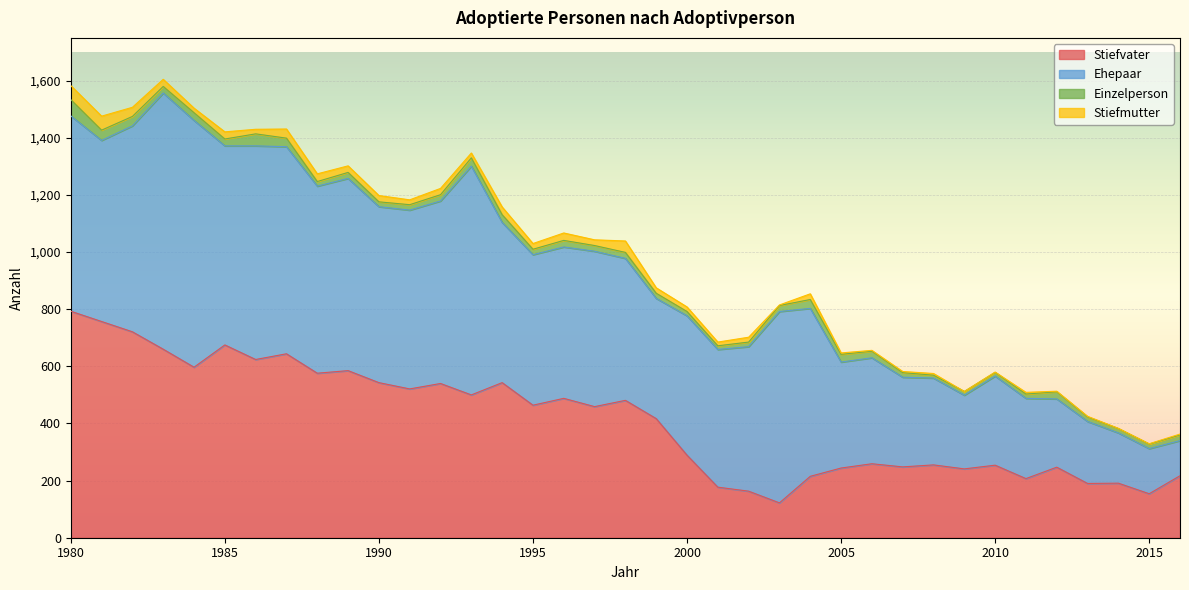

Is the value of Stiefvater at 2014 greater than the value of Einzelperson at 2004?

Yes